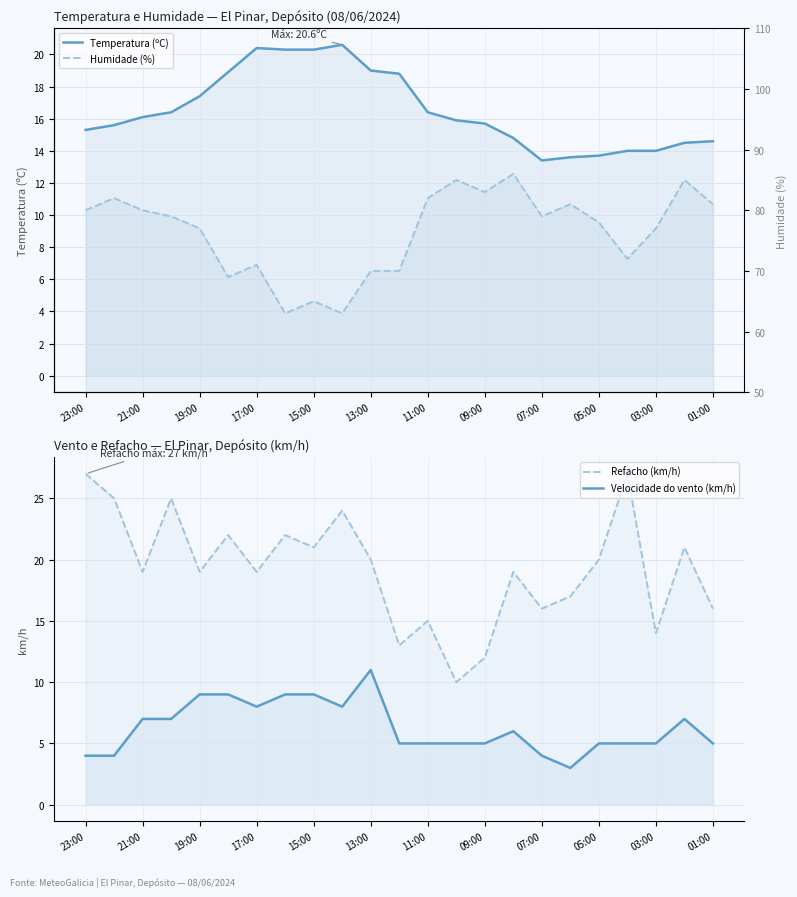

How many interior local peaks does the Temperatura (ºC) series have?

2